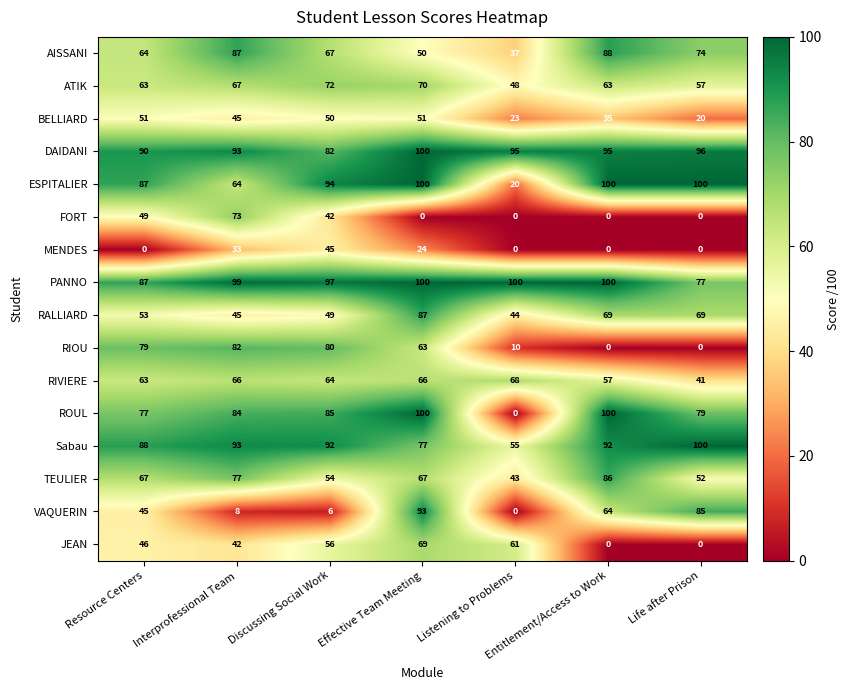

At which label does FORT reach its peak?

Interprofessional Team